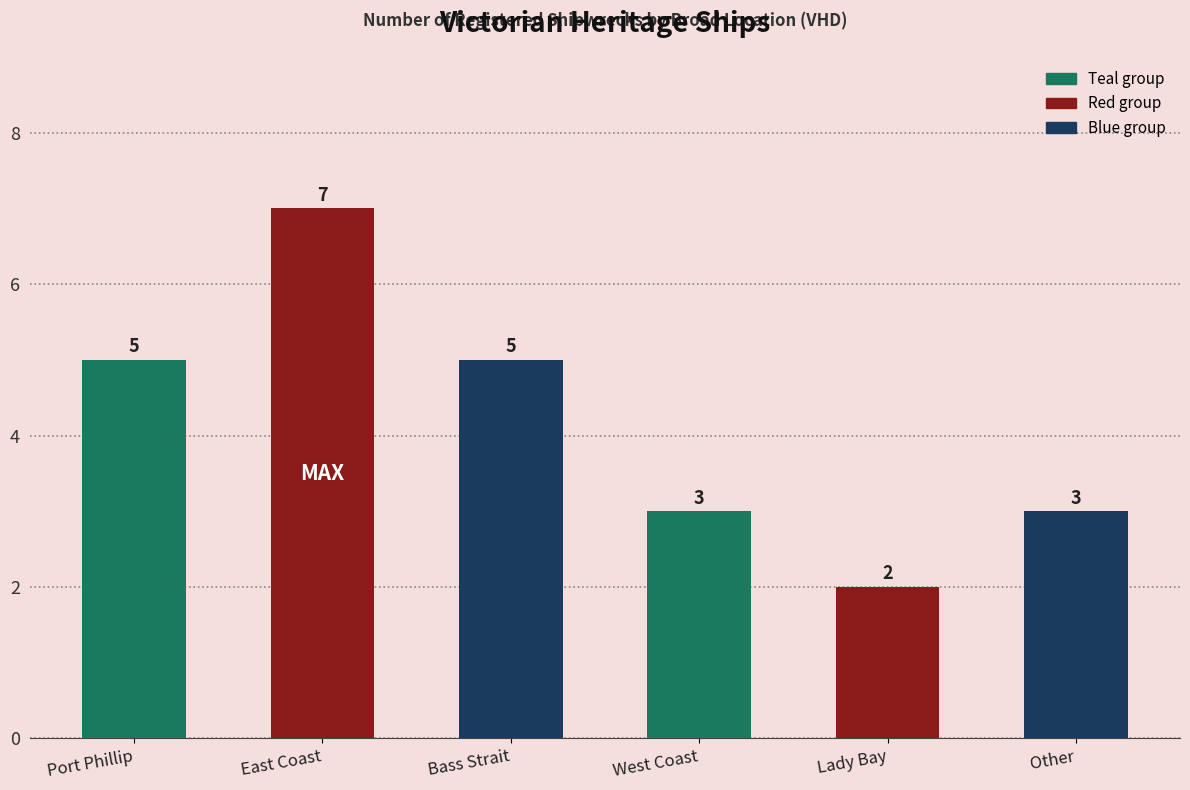

Which category has the lowest value across all series?

Lady Bay